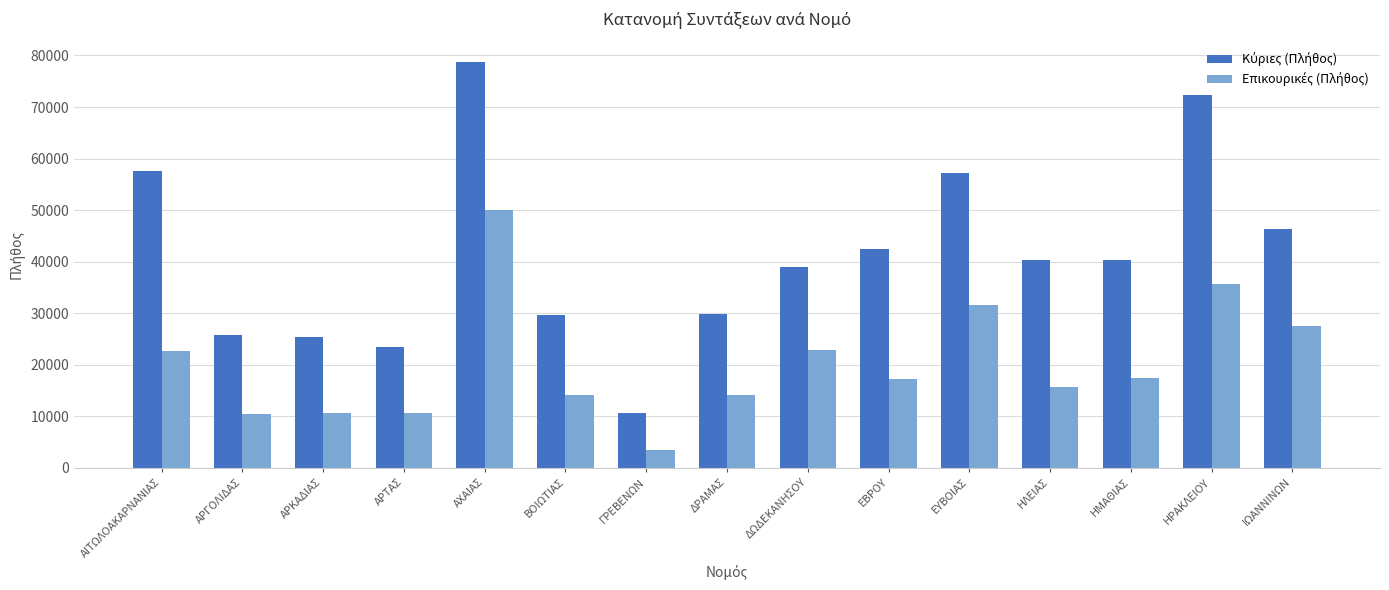

What is the maximum value shown in the chart?

78819